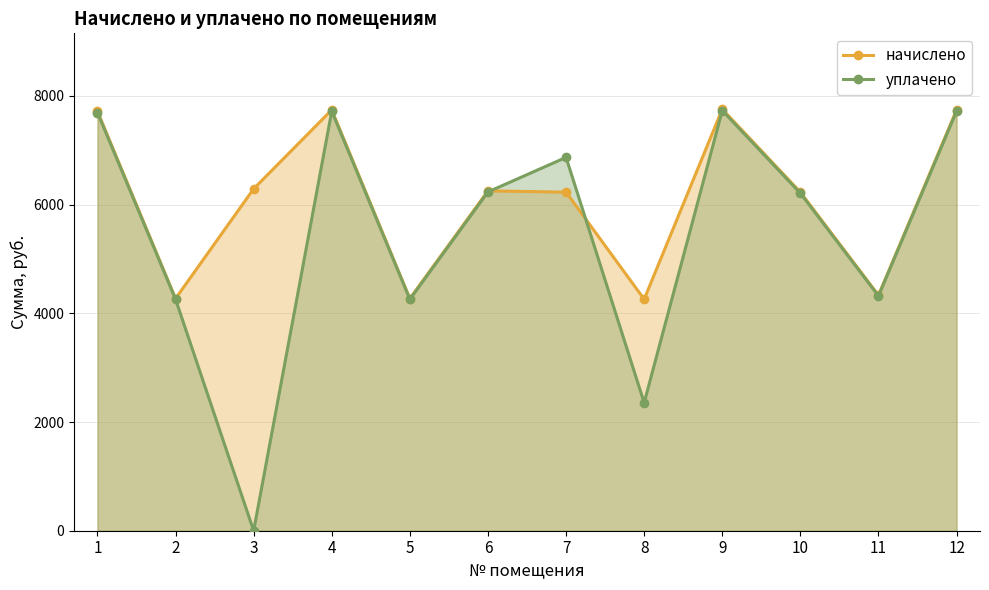

List the labels in order of уплачено value, largest first.

9, 4, 12, 1, 7, 6, 10, 11, 2, 5, 8, 3